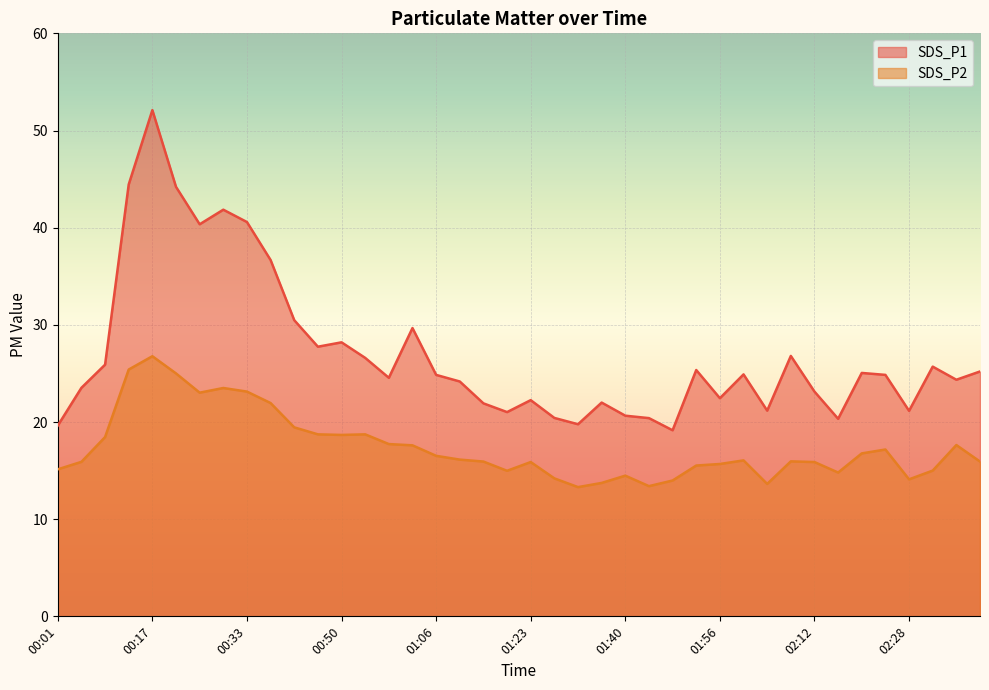

Rank the categories by SDS_P2 value from highest to lowest.

00:17, 00:13, 00:21, 00:29, 00:33, 00:25, 00:37, 00:42, 00:46, 00:54, 00:50, 00:09, 00:58, 02:36, 01:02, 02:24, 02:20, 01:06, 01:10, 02:00, 02:08, 01:14, 02:40, 00:05, 01:23, 02:12, 01:56, 01:52, 00:01, 02:32, 01:18, 02:16, 01:40, 01:27, 02:28, 01:48, 01:35, 02:04, 01:44, 01:31